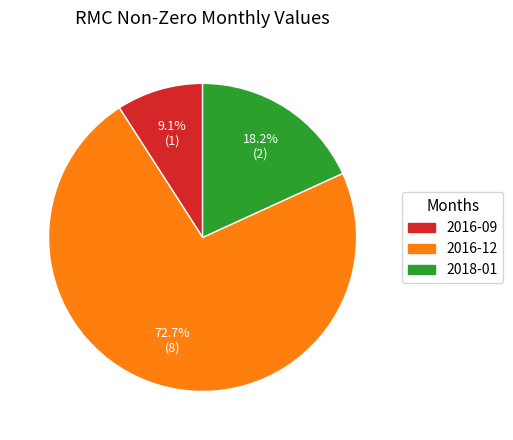

What percentage do 2016-09 and 2018-01 together represent?

27.3%